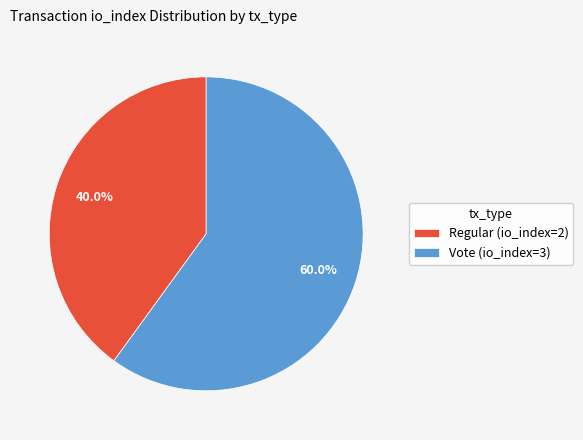

Which has a higher value, Vote (io_index=3) or Regular (io_index=2)?

Vote (io_index=3)